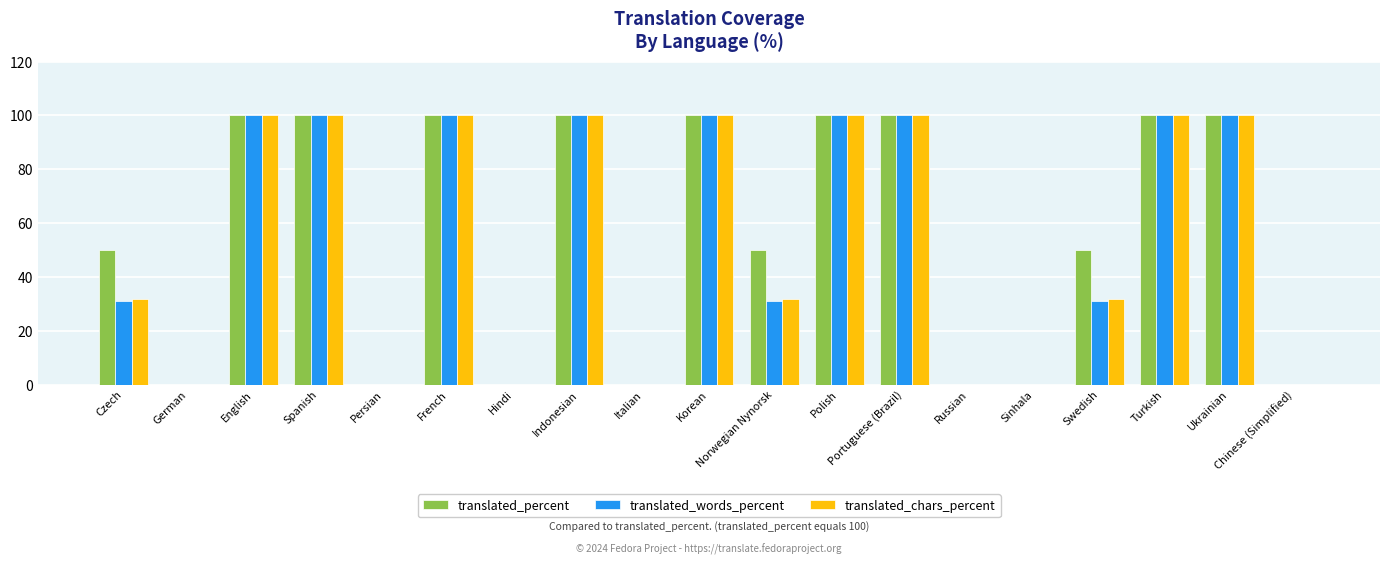

True or false: translated_chars_percent has a value of 0.0 at Chinese (Simplified).

True